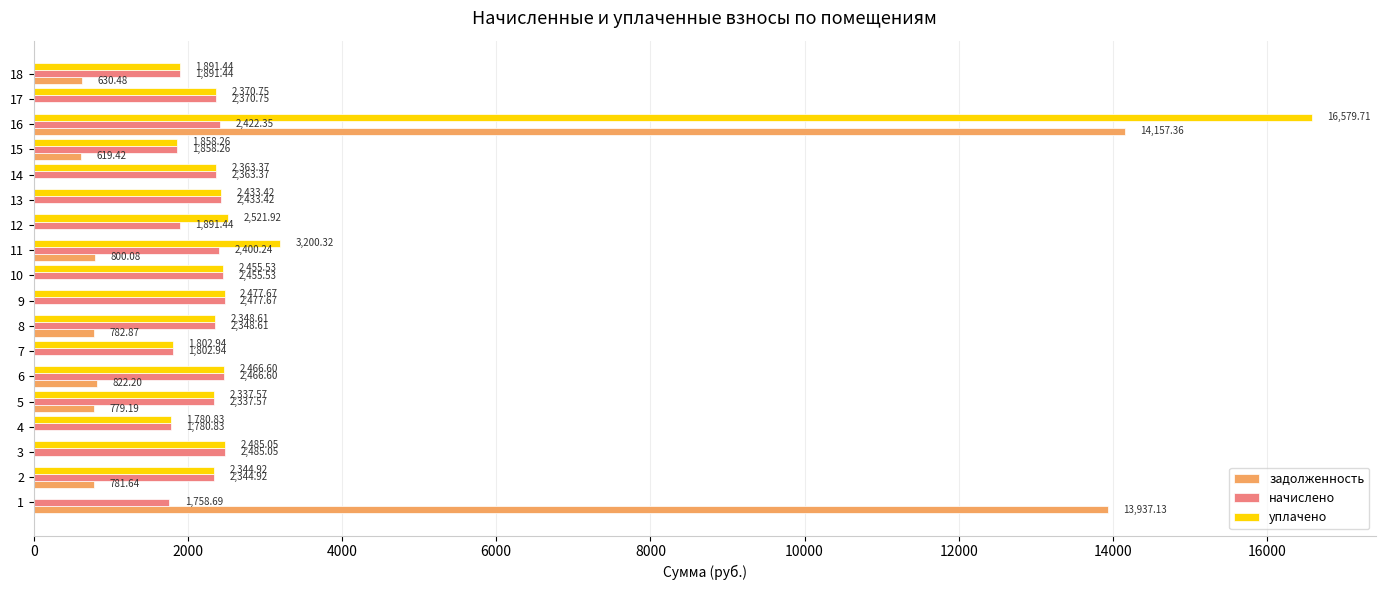

At which category is the sum across all series the highest?

16